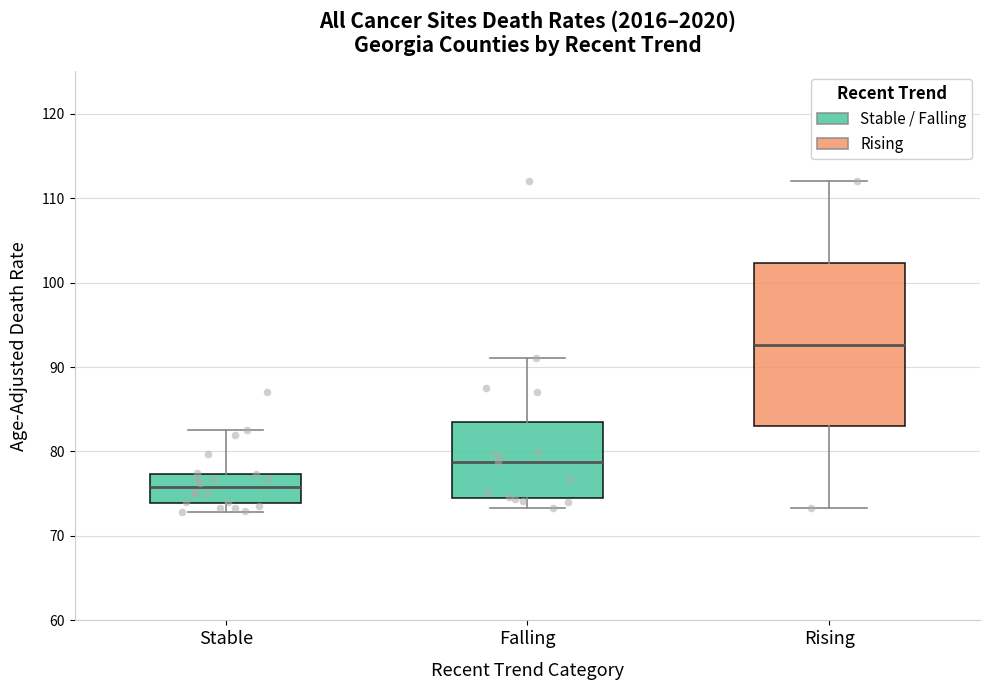

Which box is the tallest, from its lower edge to its upper edge?

Rising